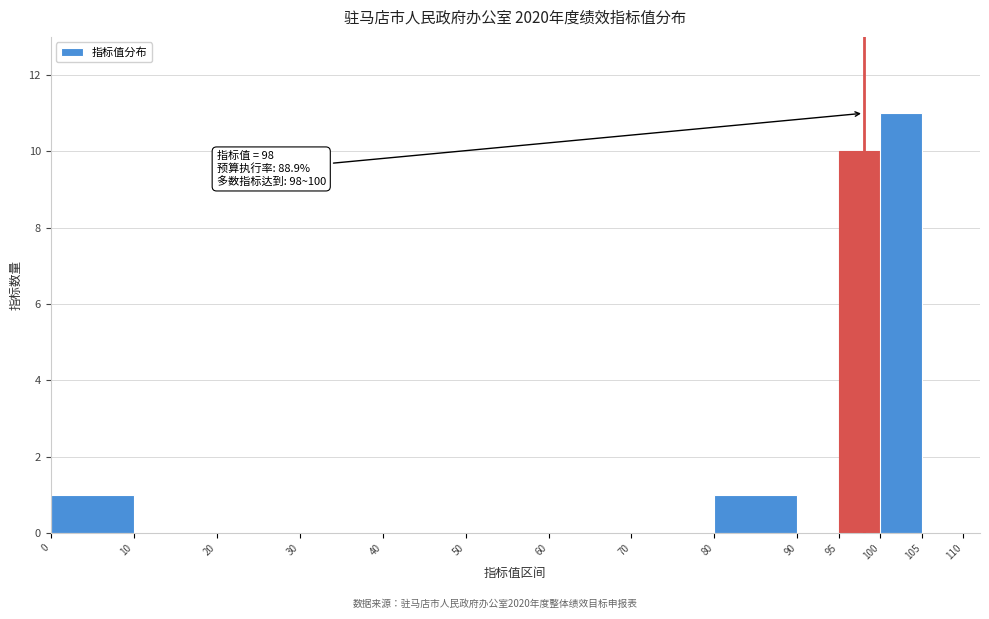

Over which range of the x-axis is the bar tallest?

100 to 105